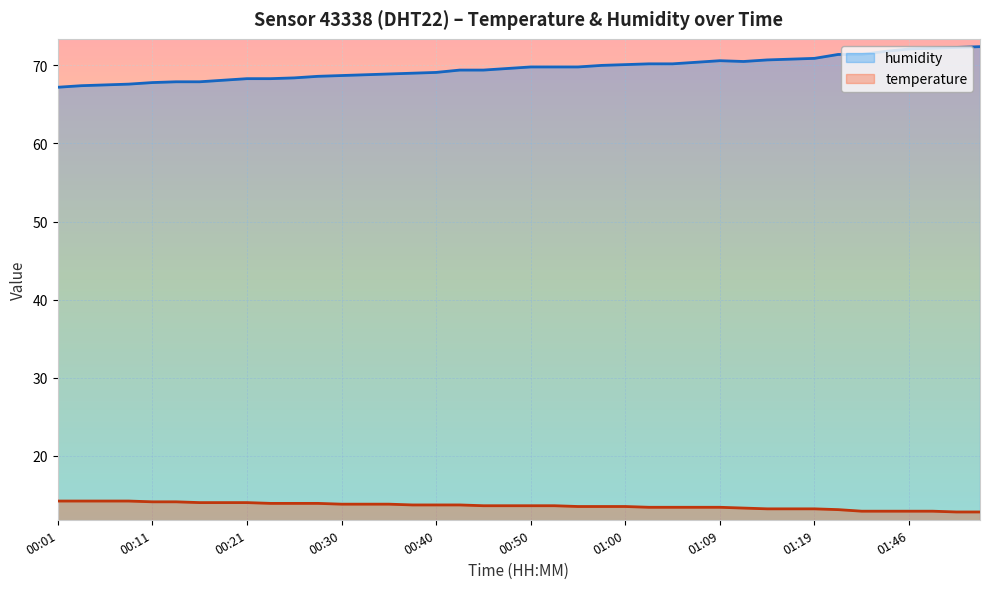

True or false: temperature and humidity cross at least once.

False